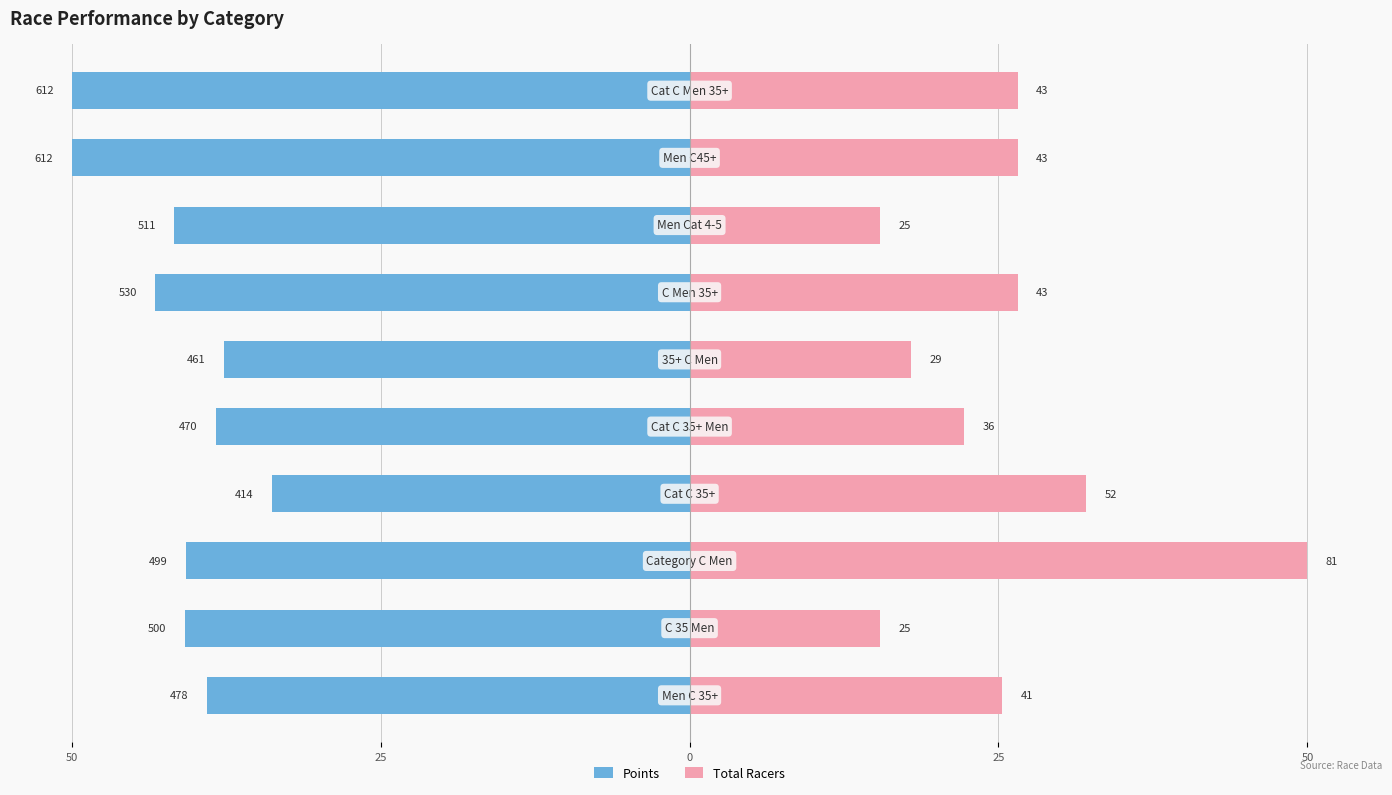

What is the label of the 7th bar from the right?

25